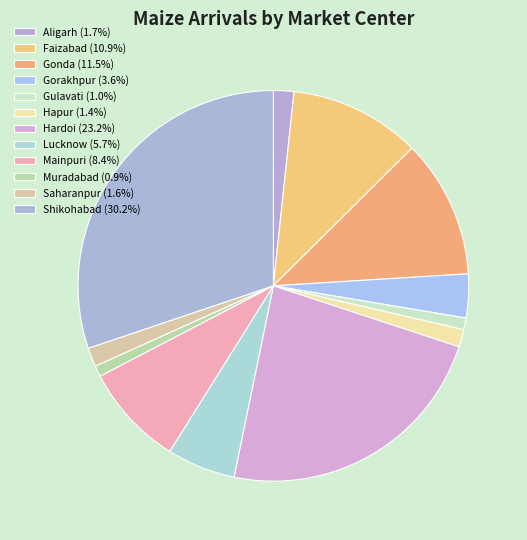

What is the smallest slice in the pie chart?

Muradabad